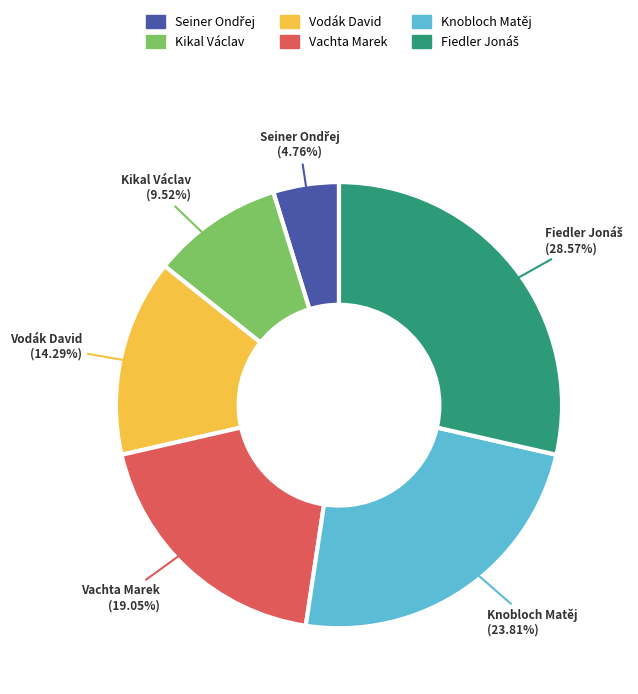

Is there a majority slice in this chart?

No